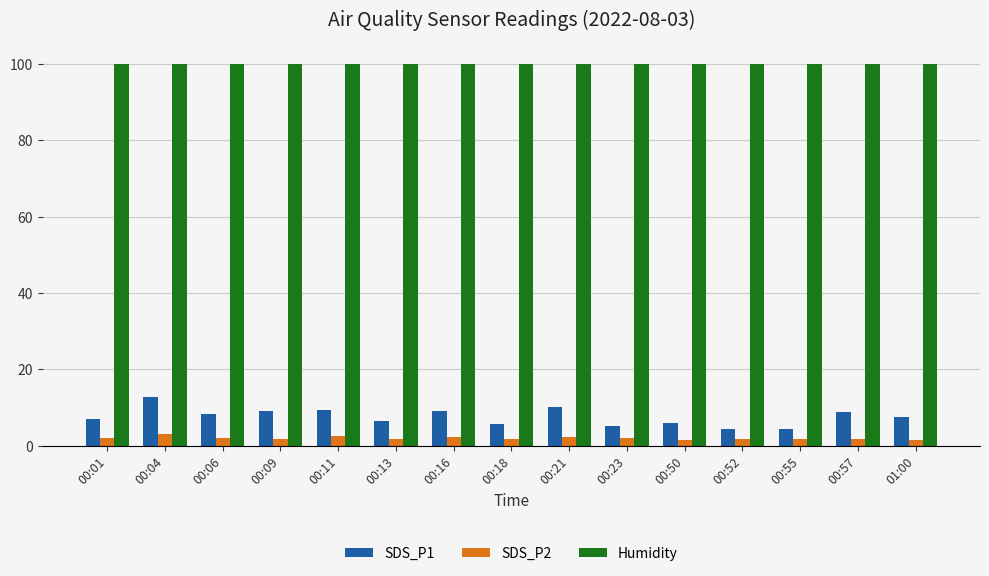

Count the number of data series in this chart.

3